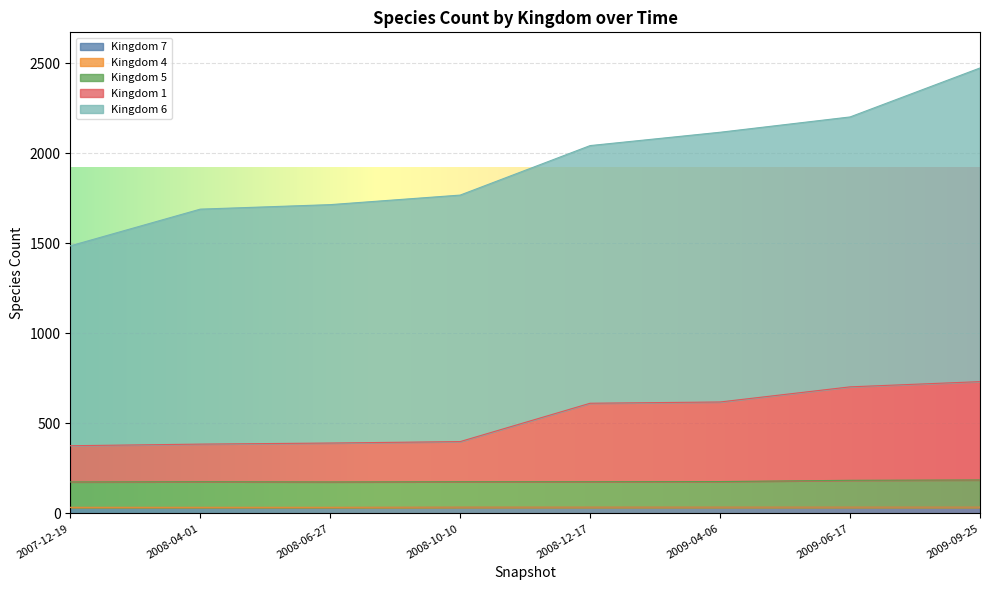

At which category is the sum across all series the highest?

2009-09-25